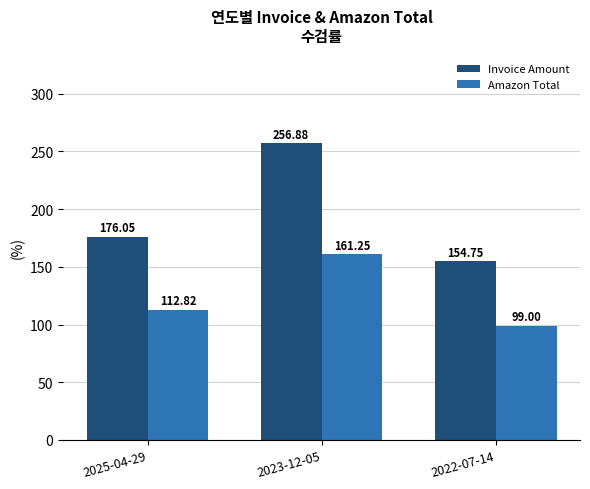

What is the sum of the Invoice Amount values at 2023-12-05 and 2025-04-29?

432.9